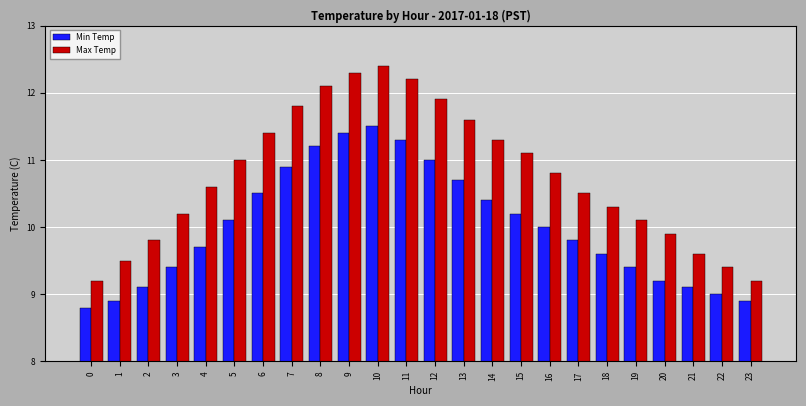

How many data points in Max Temp are above 10?

17